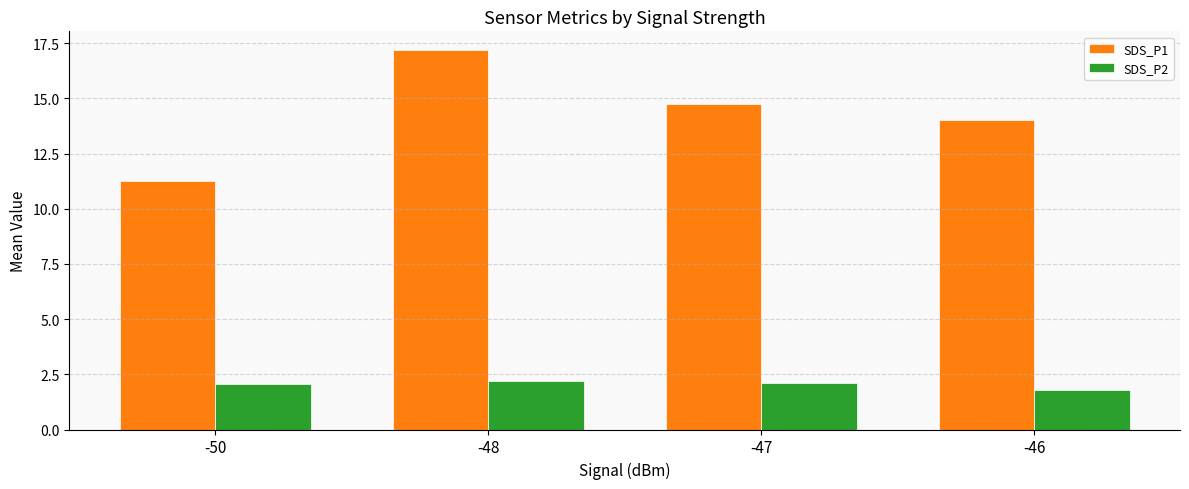

At how many categories does at least one series exceed 5?

4